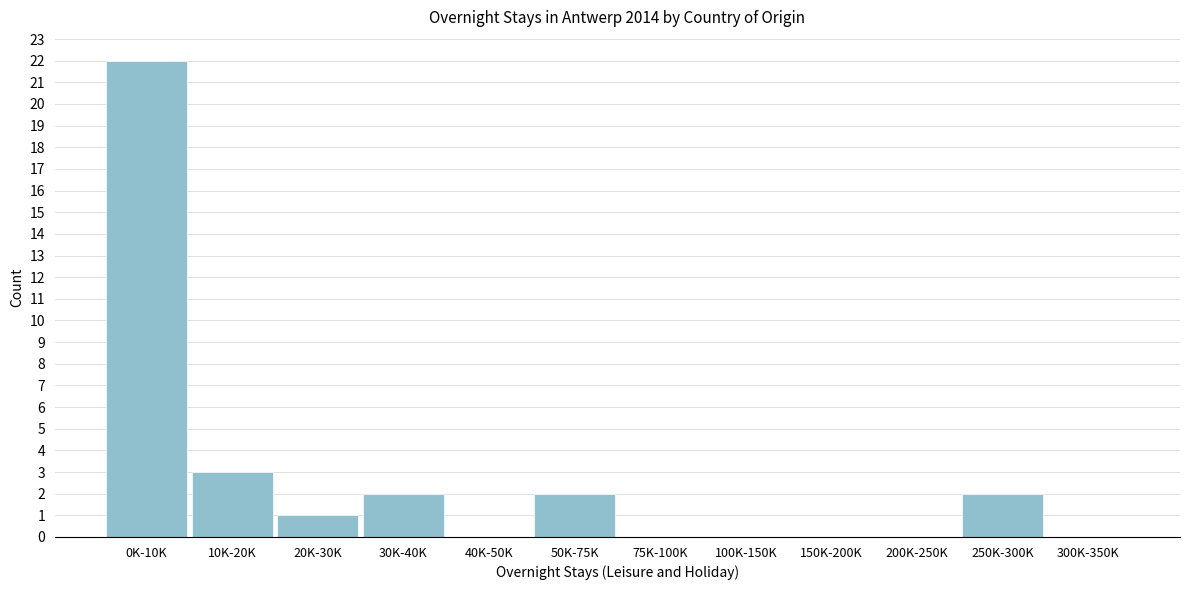

Reading left to right, extract all data points from this chart.

0K-10K=22	10K-20K=3	20K-30K=1	30K-40K=2	40K-50K=0	50K-75K=2	75K-100K=0	100K-150K=0	150K-200K=0	200K-250K=0	250K-300K=2	300K-350K=0